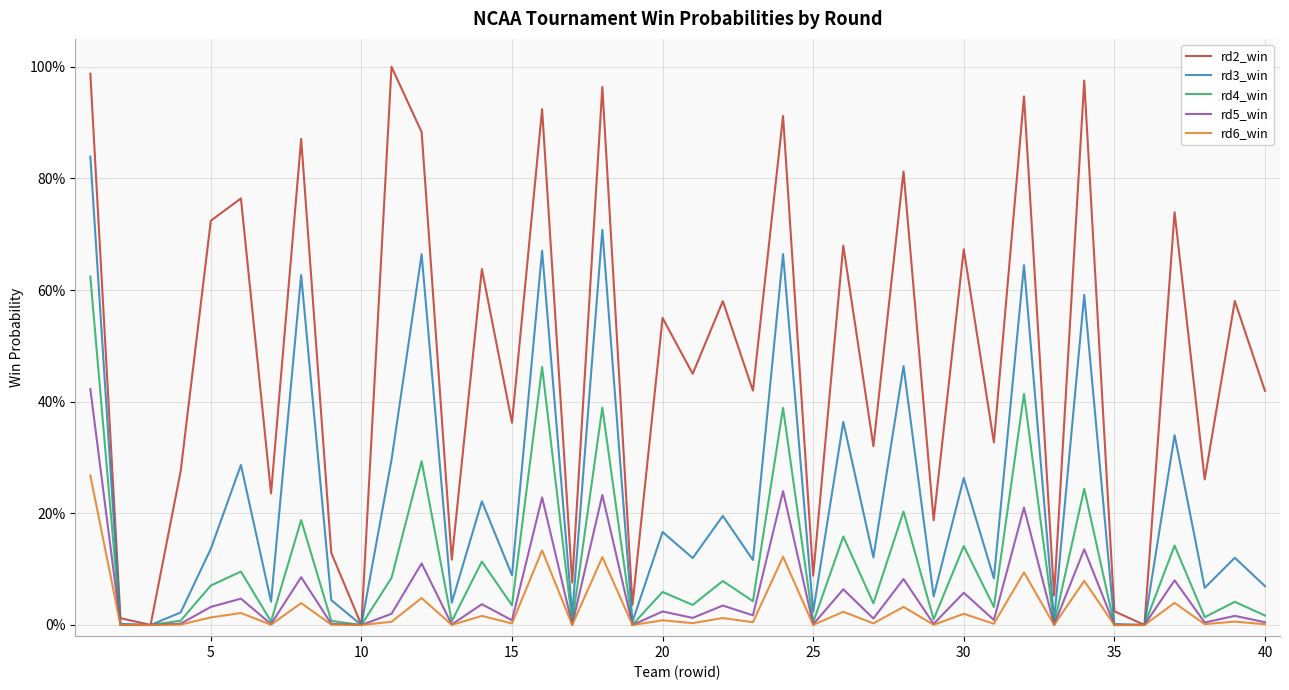

Which series has the widest spread of values?

rd2_win